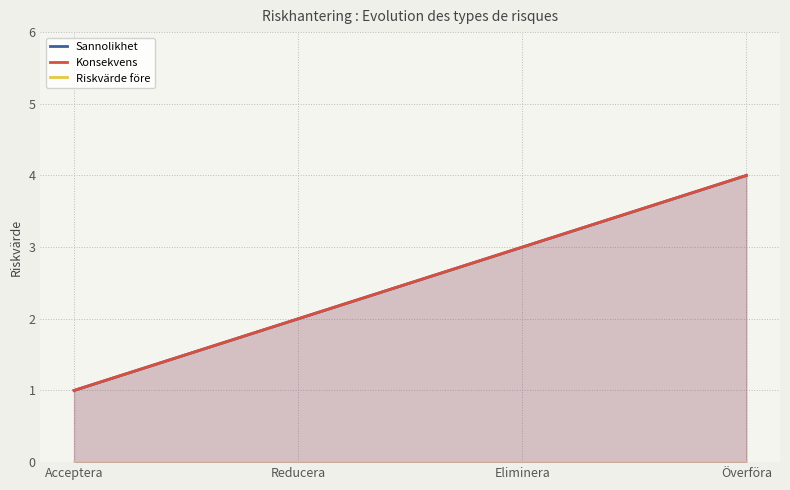

What value does the Konsekvens series have at Överföra?

4